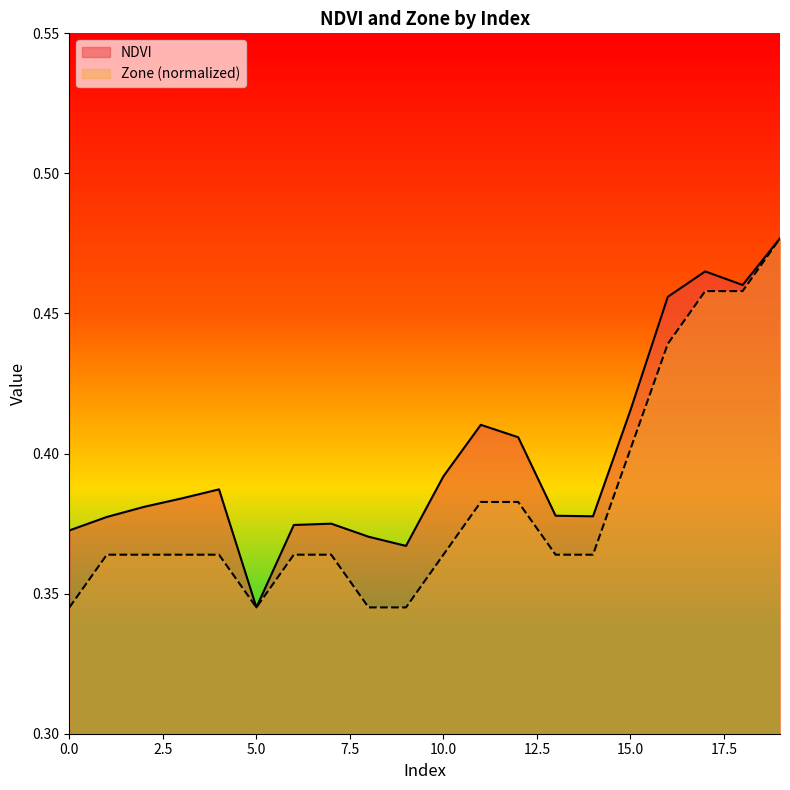

What is the smallest value displayed?

0.3